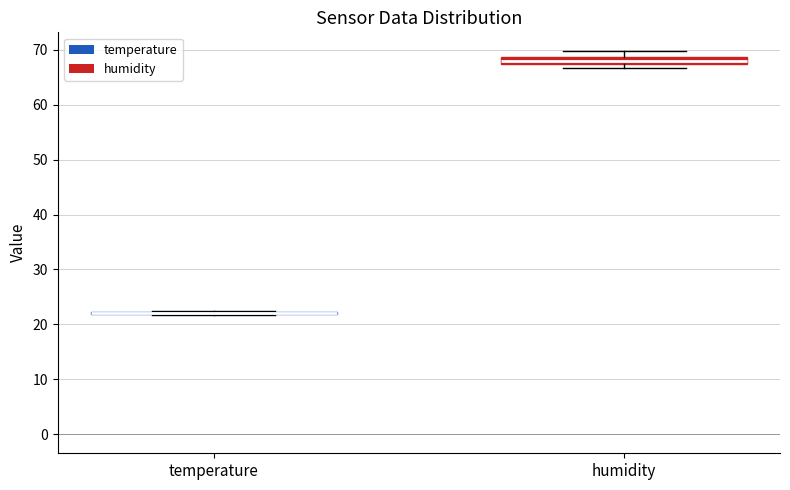

Where is the upper edge of the box for humidity on the y-axis? The values are not printed on the chart, so give them approximately, as read against the axis.

69